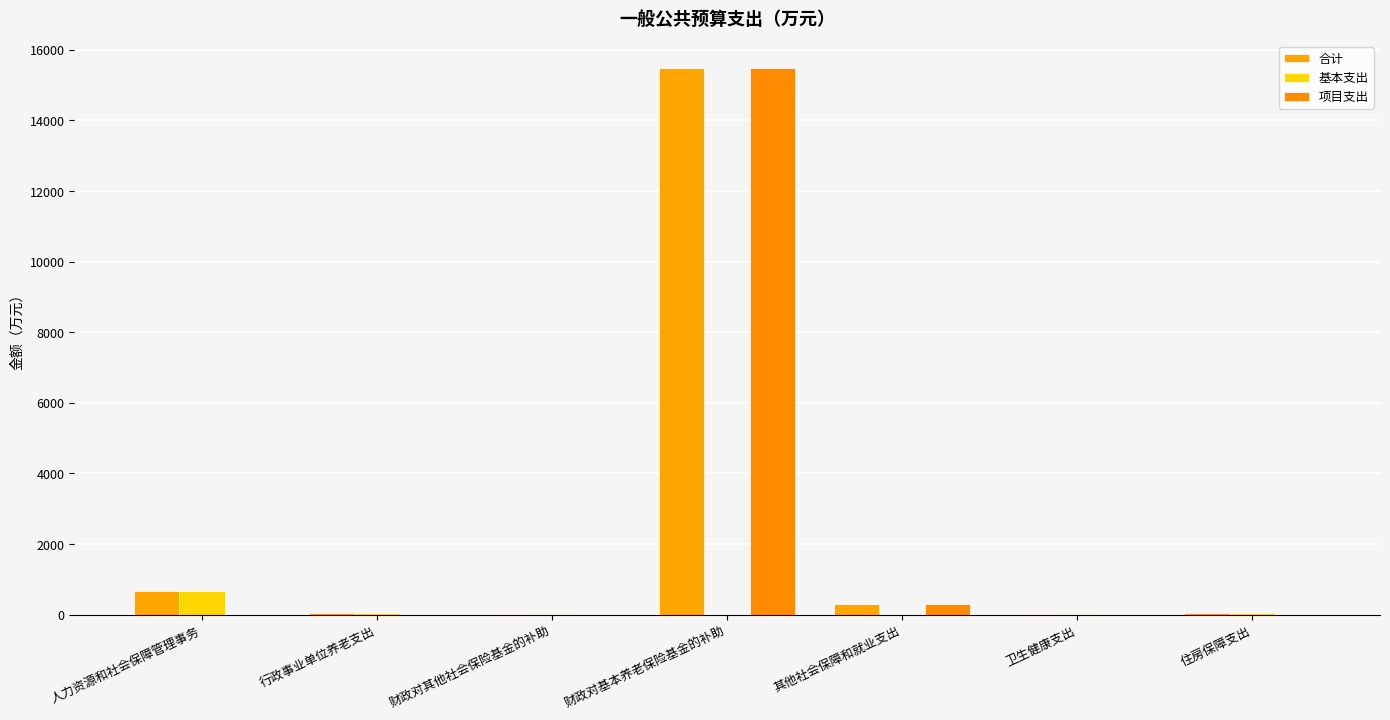

Which series has the largest range (max minus min)?

项目支出